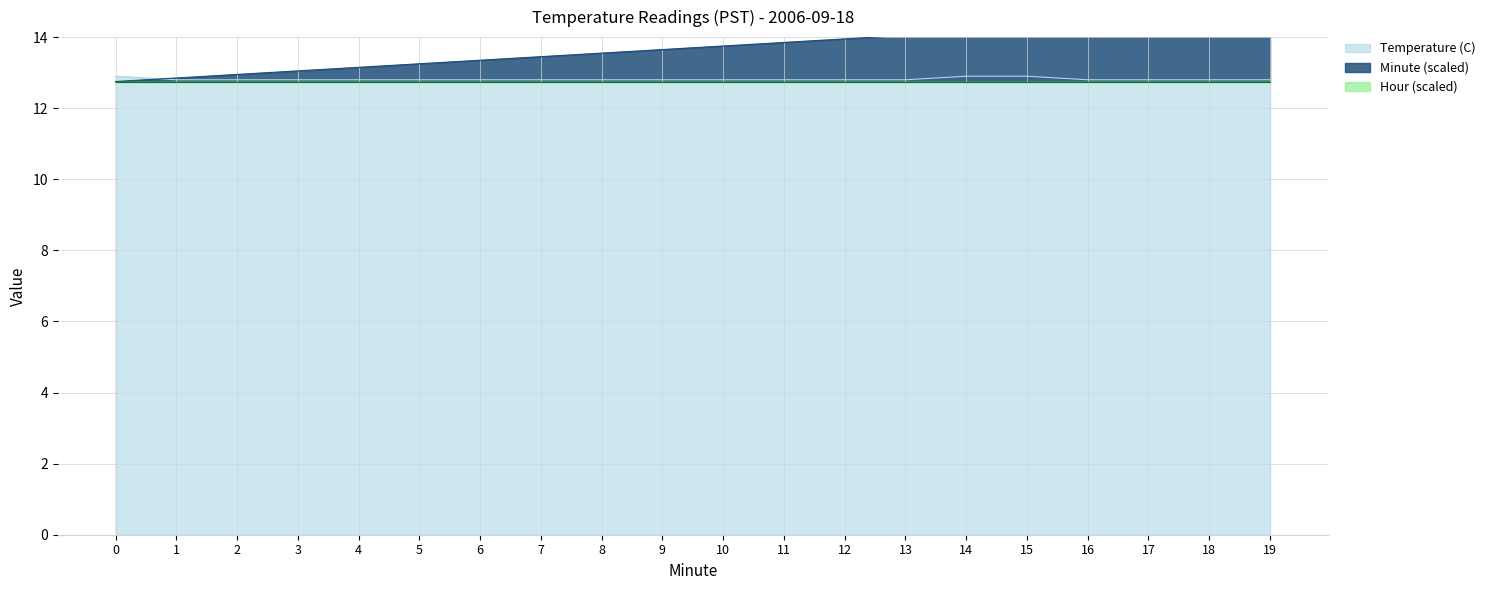

Is the value of Minute at 9 greater than the value of Temperature (C) at 3?

Yes